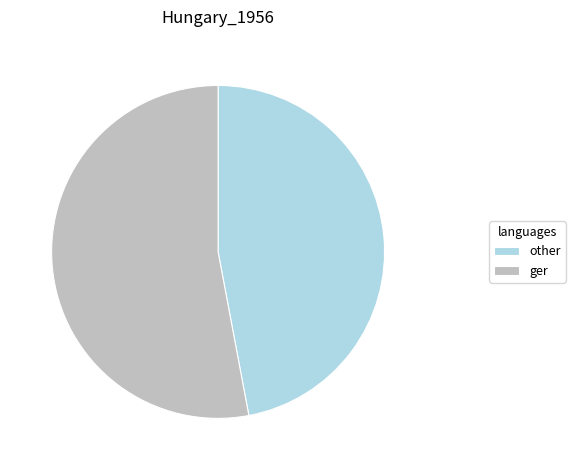

The other slice represents 47% of the pie. True or false?

True